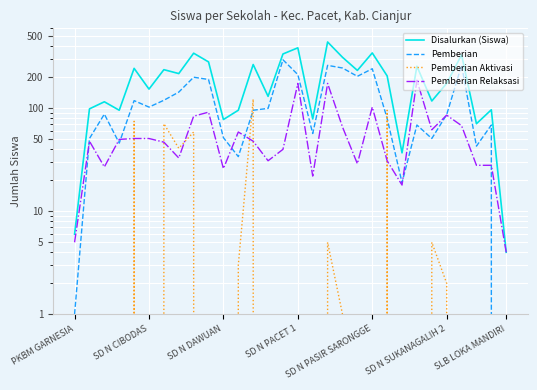

Reading left to right, what are all the values shown in this chart?

Disalurkan (Siswa): 6	99	116	96	245	154	238	218	344	283	78	96	267	131	338	388	79	442	314	234	346	207	37	257	118	175	331	71	97	4
Pemberian: 1	51	88	46	119	103	120	144	201	191	52	34	96	100	297	213	57	262	247	205	243	80	19	69	51	87	263	43	69	0
Pemberian Aktivasi: 0	0	1	0	75	0	71	41	59	0	0	3	123	0	1	0	0	5	1	0	0	96	0	0	5	2	0	0	0	0
Pemberian Relaksasi: 5	48	27	50	51	51	47	33	84	92	26	59	48	31	40	175	22	175	66	29	103	31	18	188	62	86	68	28	28	4